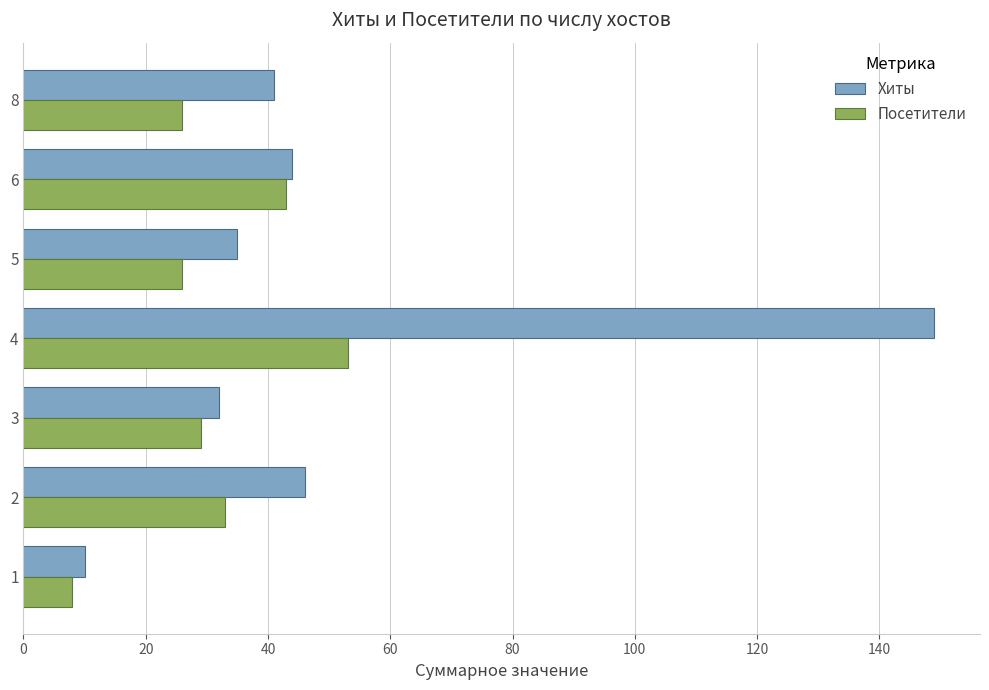

Which series has the largest total across all categories?

Хиты